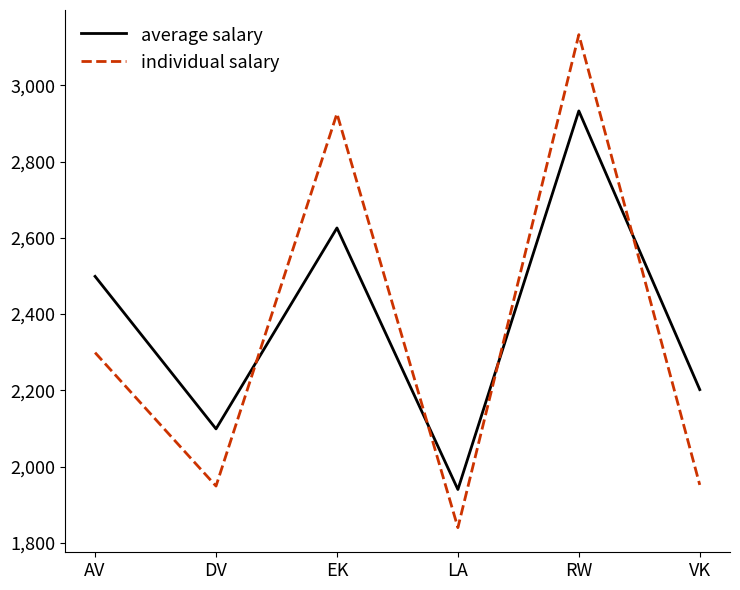

How many categories are shown in the chart?

6